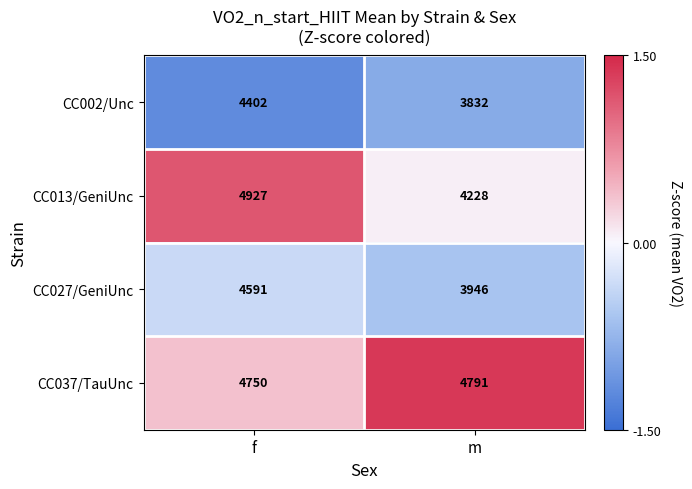

How many data points does each series have?

2